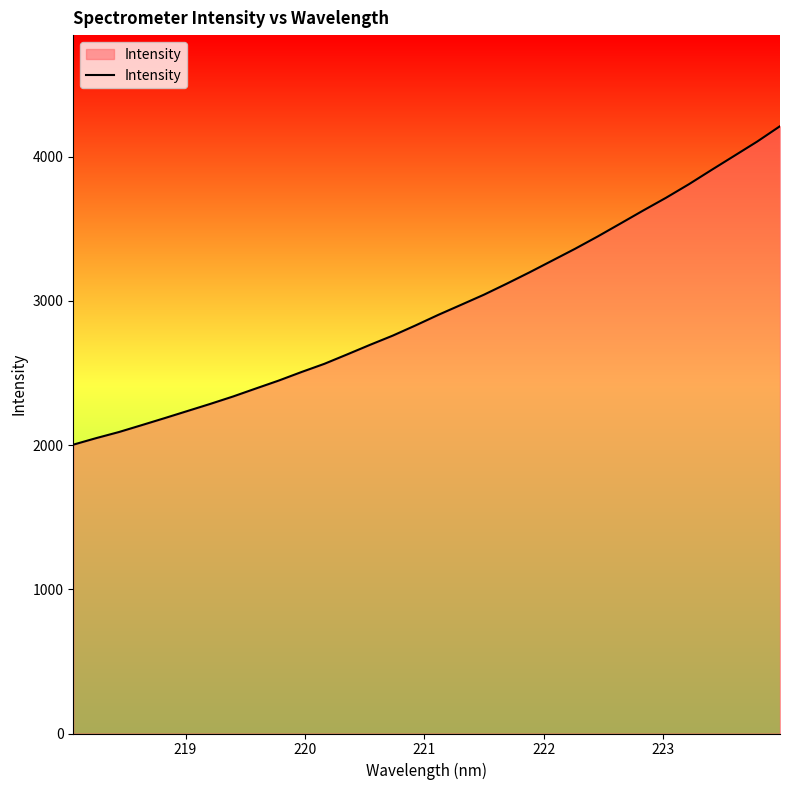

What is the greatest value displayed?

4211.5